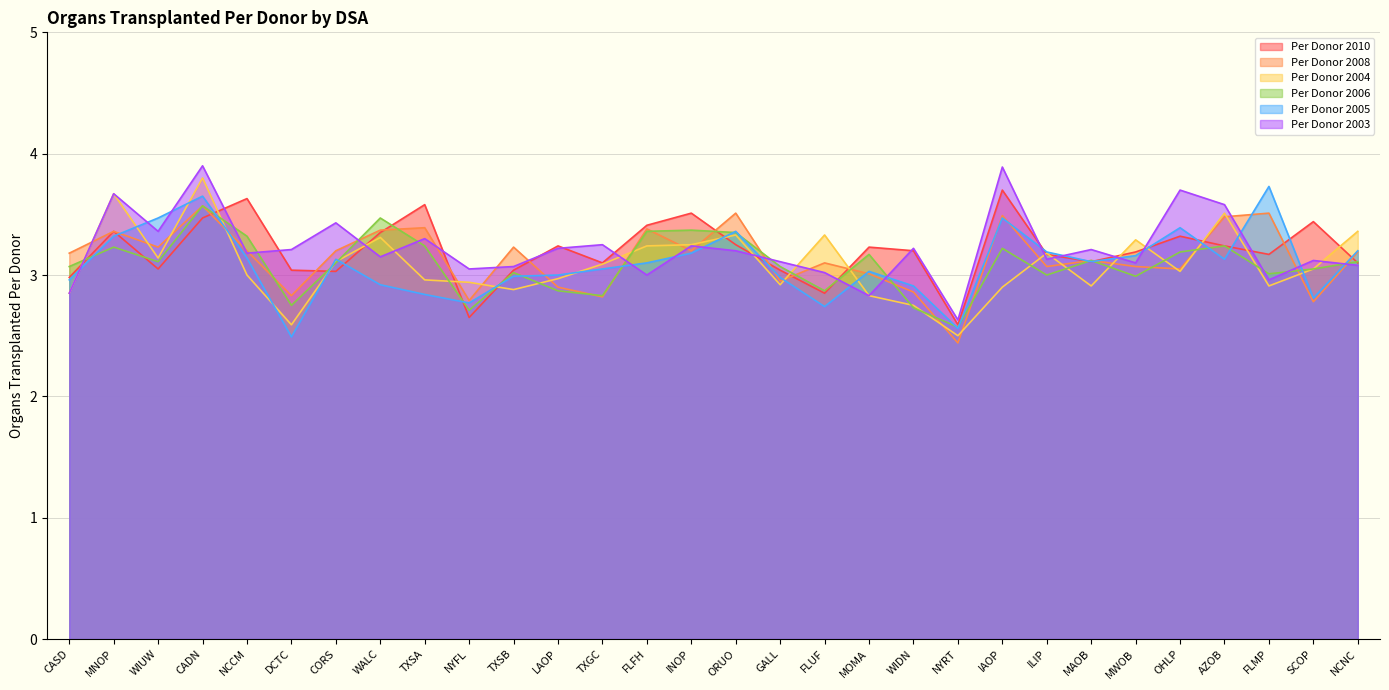

What position from the right is INOP?

16